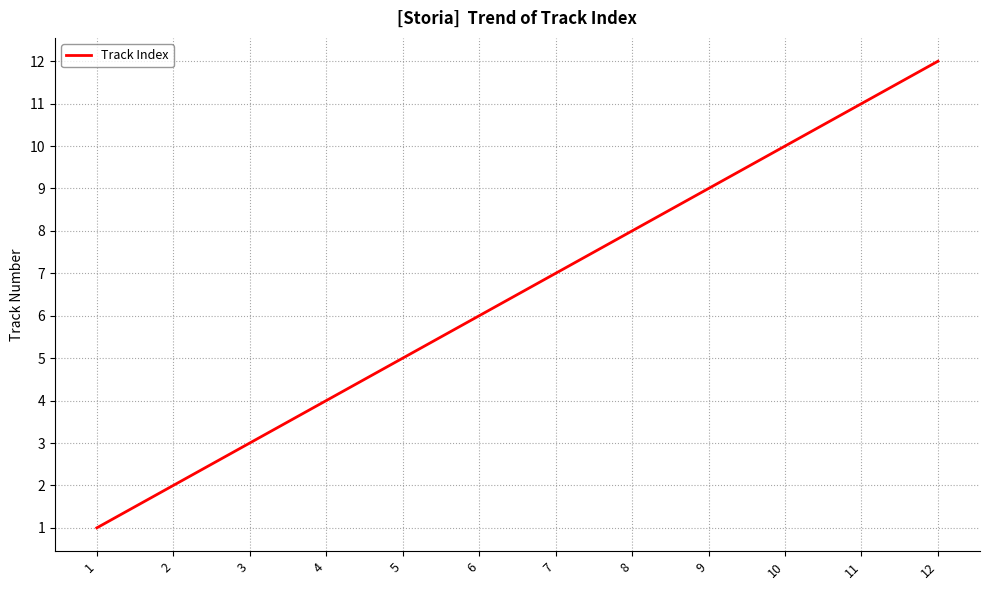

Which has a higher value, 10 or 1?

10